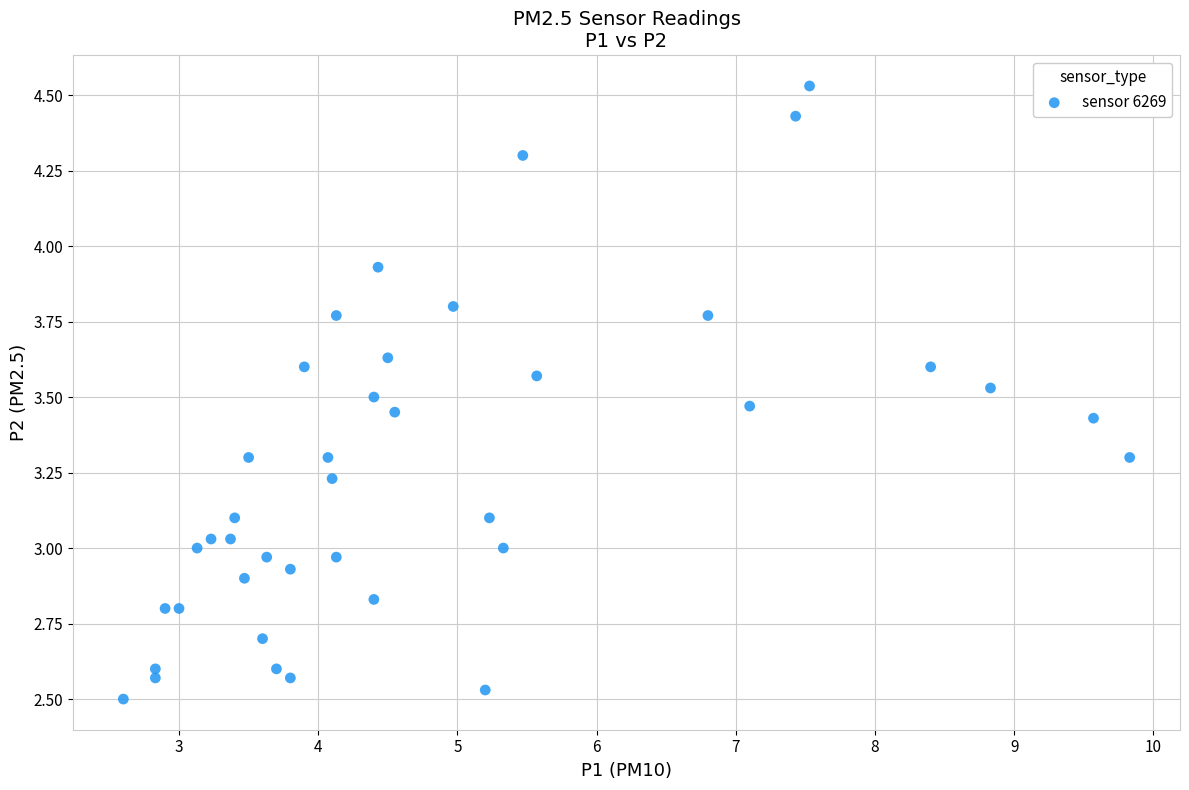

What is the range of Y values (max minus min)?

2.0